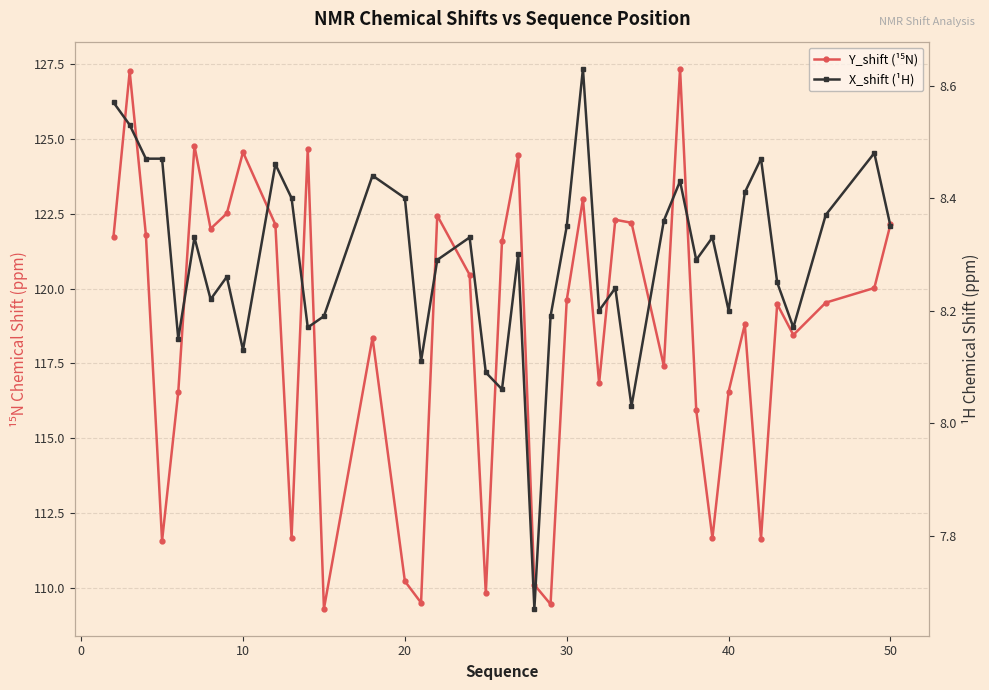

List the series in order of their peak value, lowest first.

X_shift (¹H), Y_shift (¹⁵N)